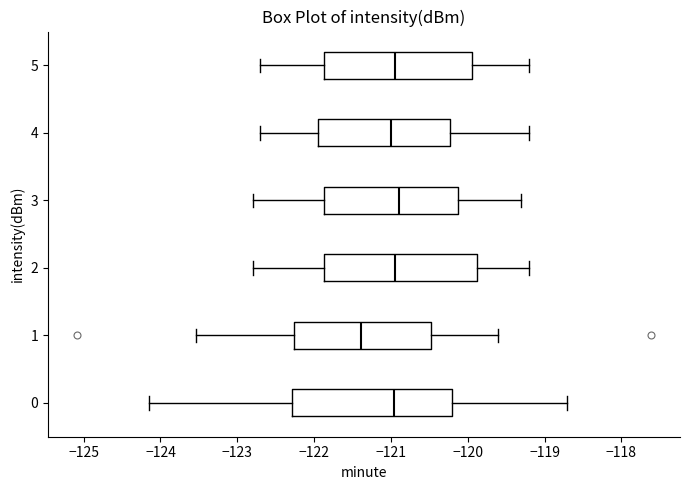

Which box's median line is the furthest to the left?

1